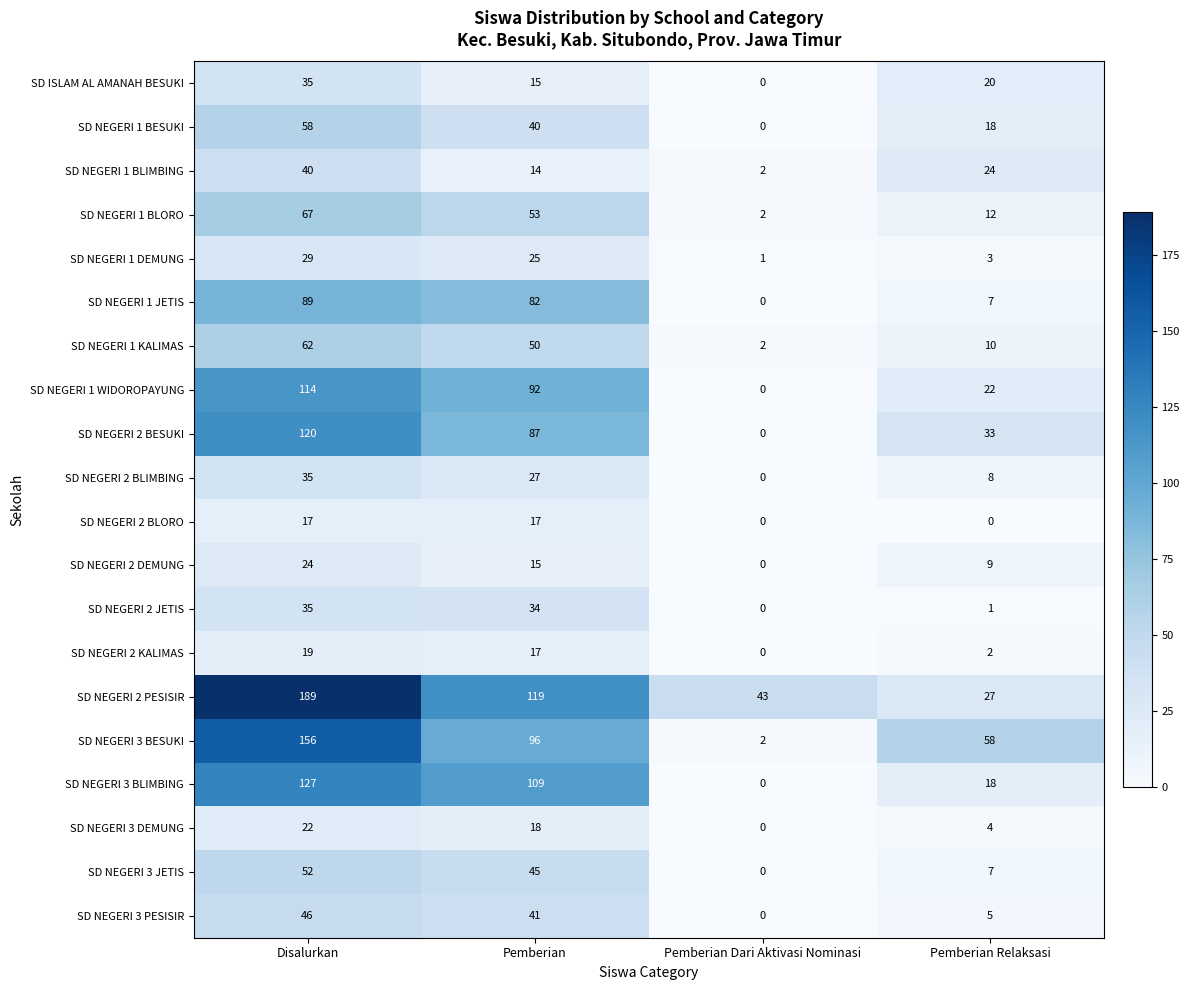

The value of SD NEGERI 2 BLORO at Pemberian is 17. True or false?

True